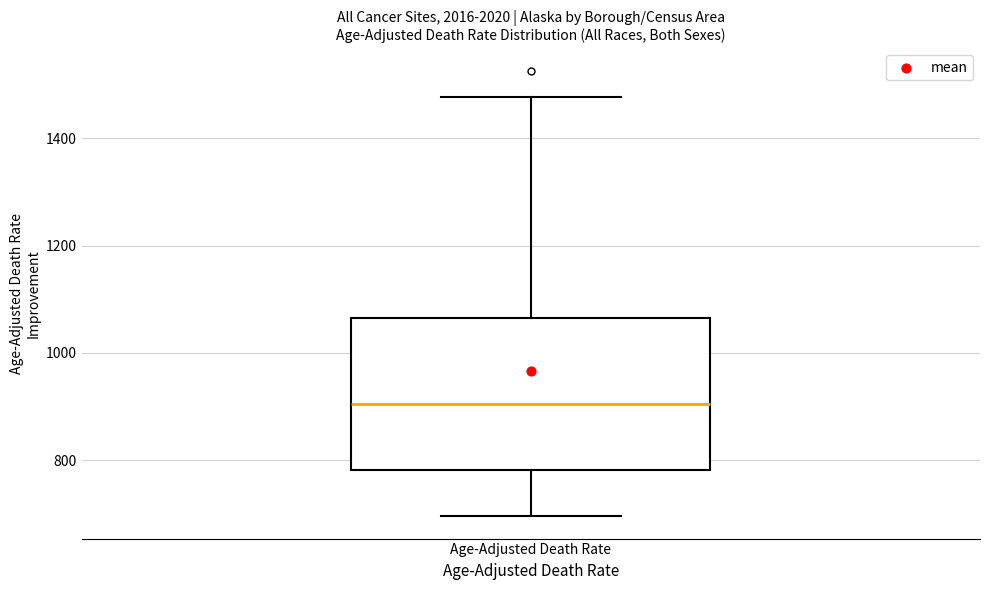

Read this box plot against the y-axis: the position of the median line, the range covered by the box, and the ends of both whiskers. The values are not printed on the chart, so give them approximately, as read against the axis.

median 900, box 780 to 1060, whiskers 700 to 1480